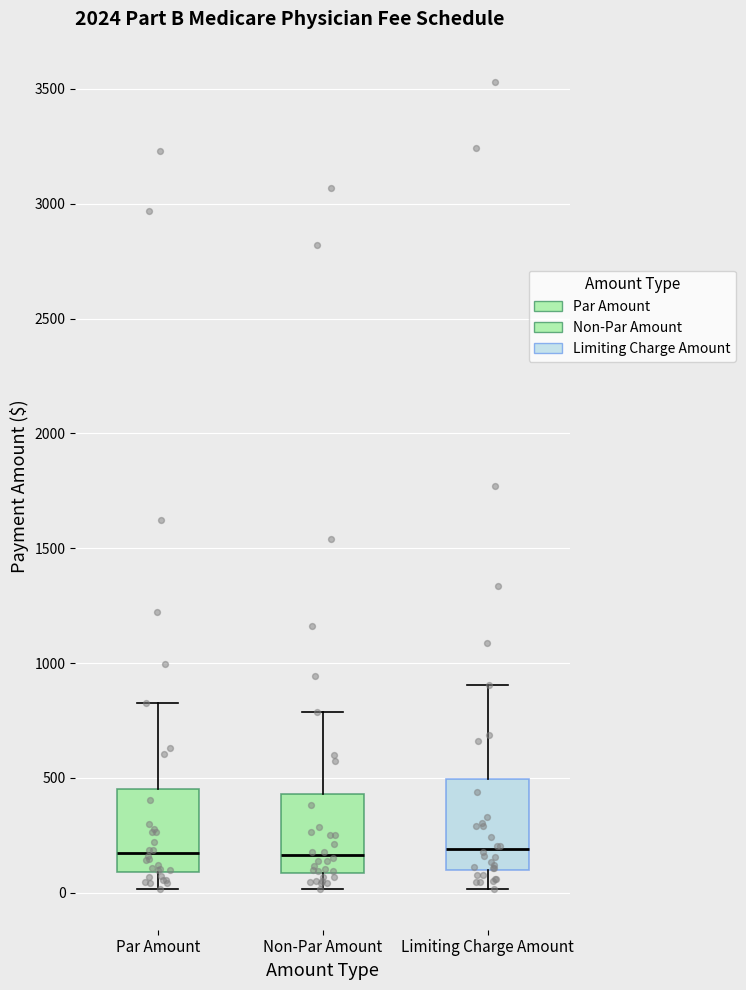

Reading left to right, read every box against the y-axis: the position of its median line, the range the box covers, and the ends of its whiskers. The values are not printed on the chart, so give them approximately, as read against the axis.

Par Amount: median 150, box 100 to 450, whiskers 0 to 850
Non-Par Amount: median 150, box 100 to 450, whiskers 0 to 800
Limiting Charge Amount: median 200, box 100 to 500, whiskers 0 to 900